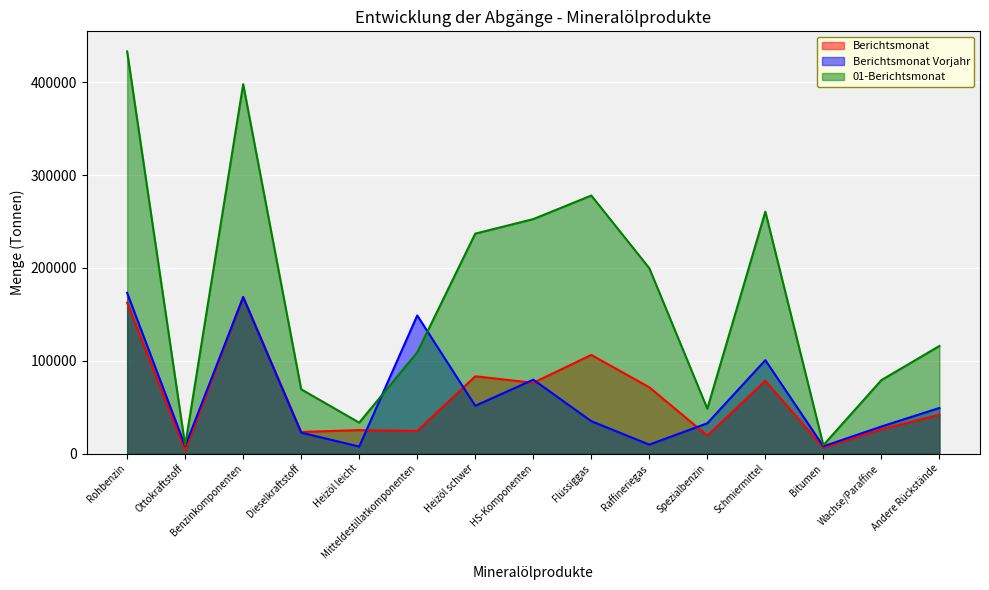

What is the difference between the maximum and minimum values in the Berichtsmonat Vorjahr series?

165549